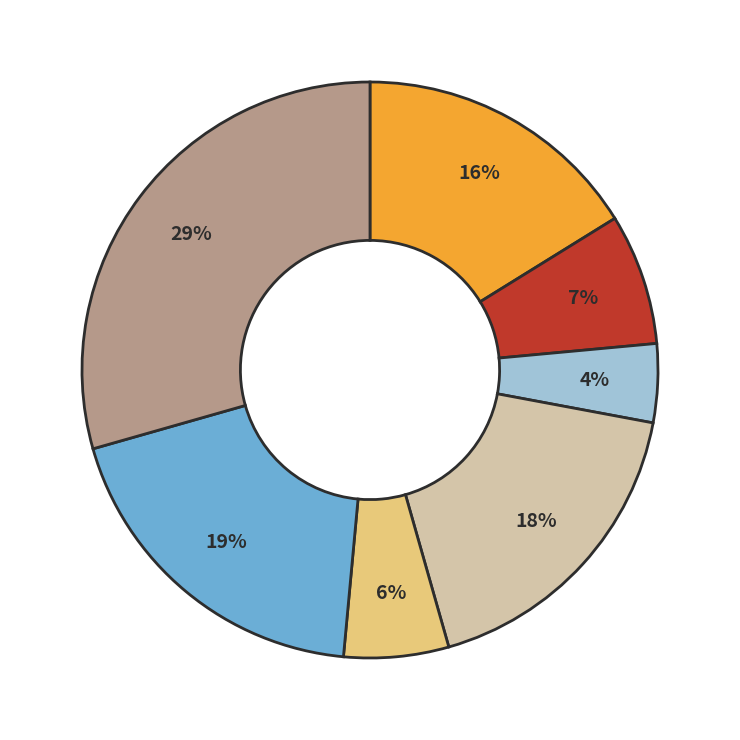

To the nearest percent, what is the average slice percentage?

14%